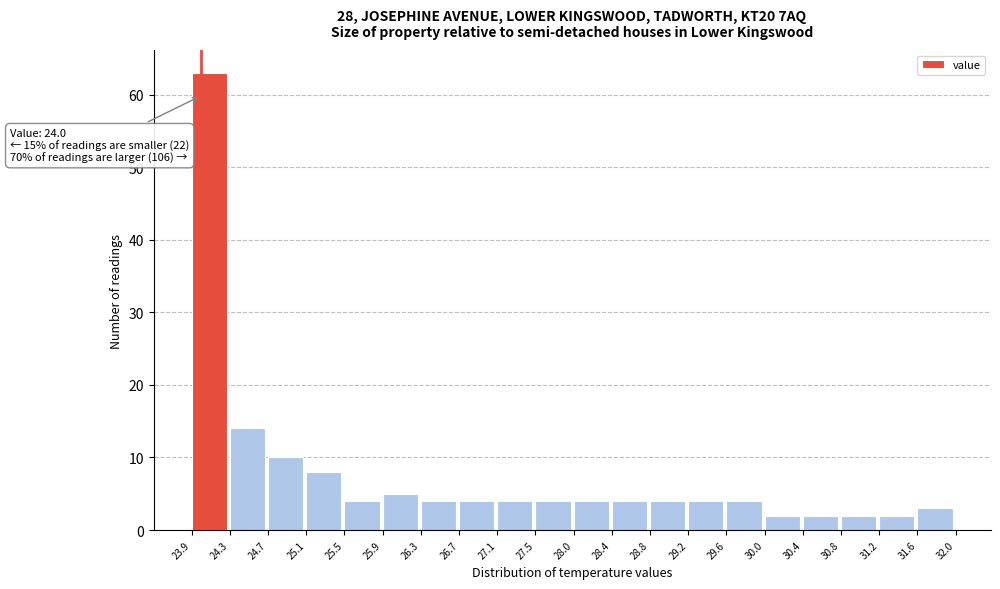

Over which range of the x-axis is the bar tallest?

23.9 to 24.3